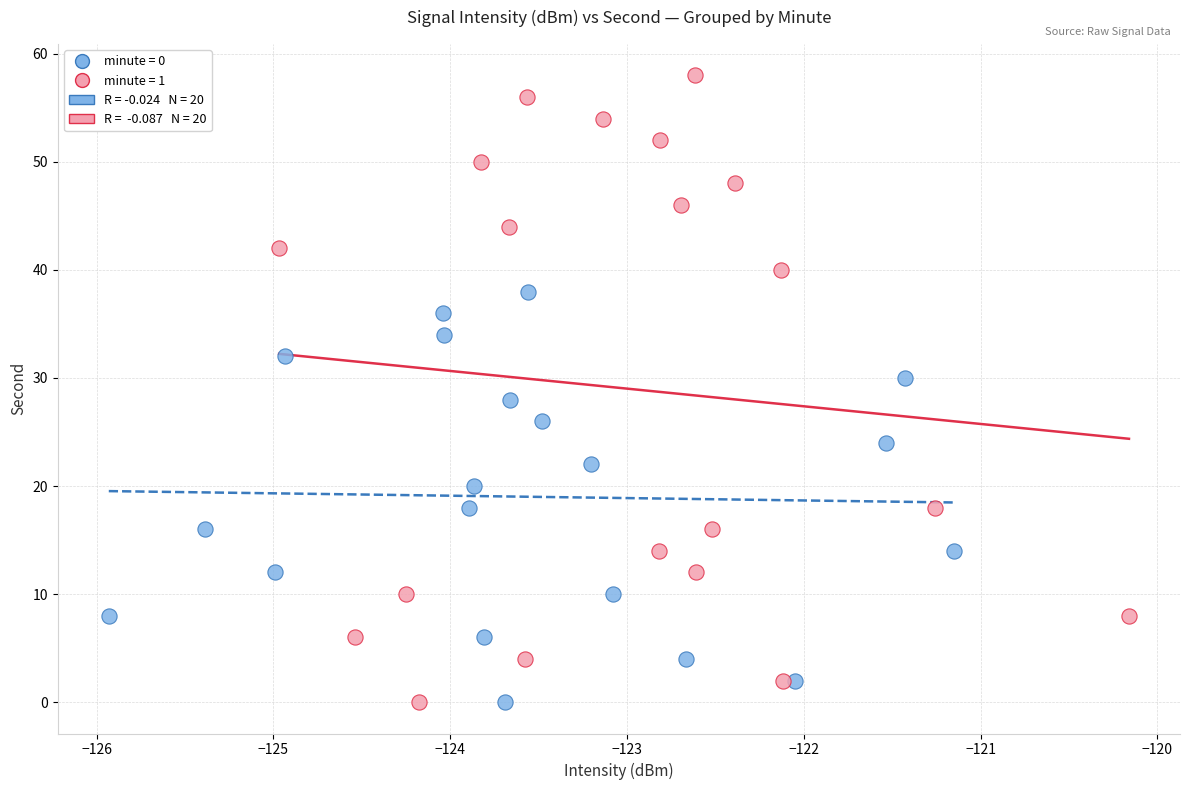

Which series contains the highest Y value?

minute = 1